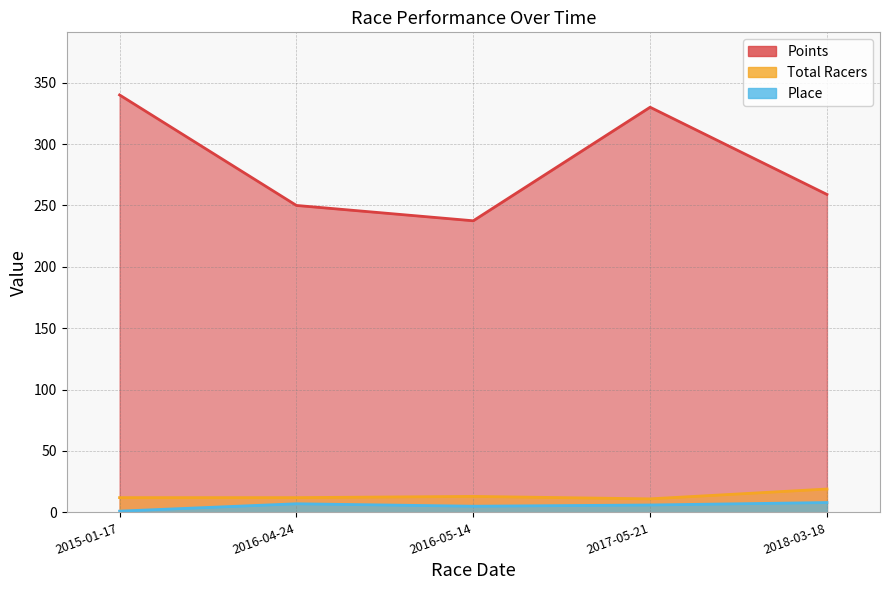

At how many categories does at least one series exceed 291?

2